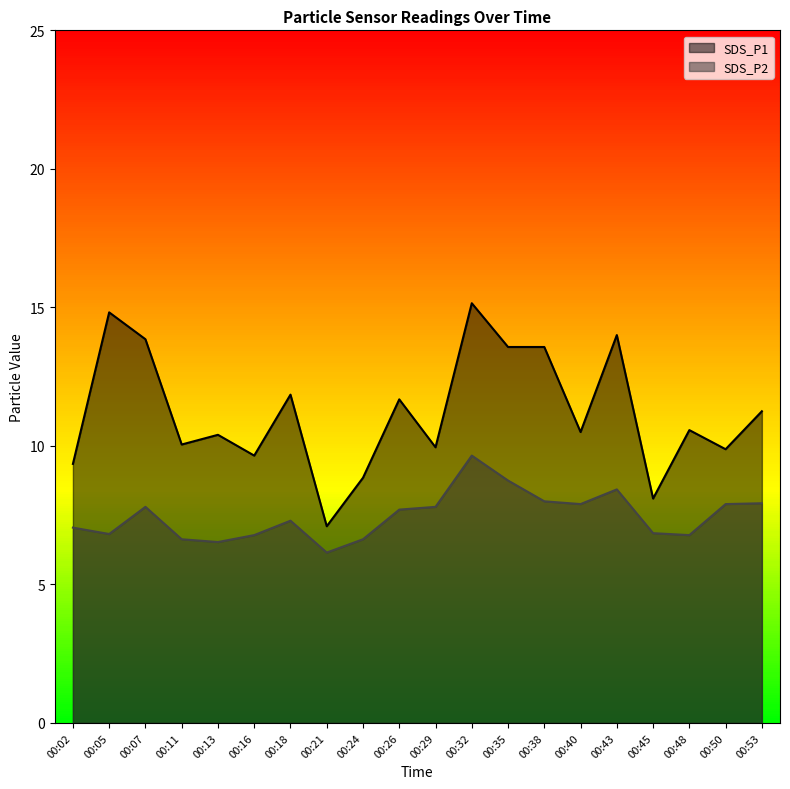

At how many categories does at least one series exceed 12?

6